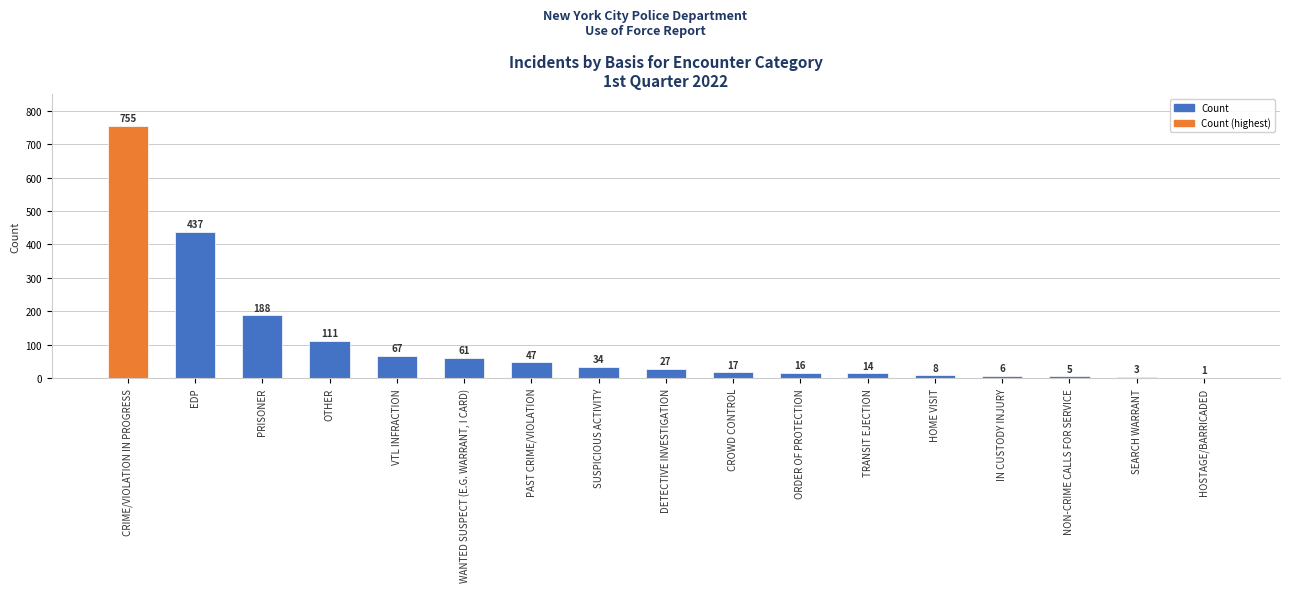

How many series are shown in this chart?

1